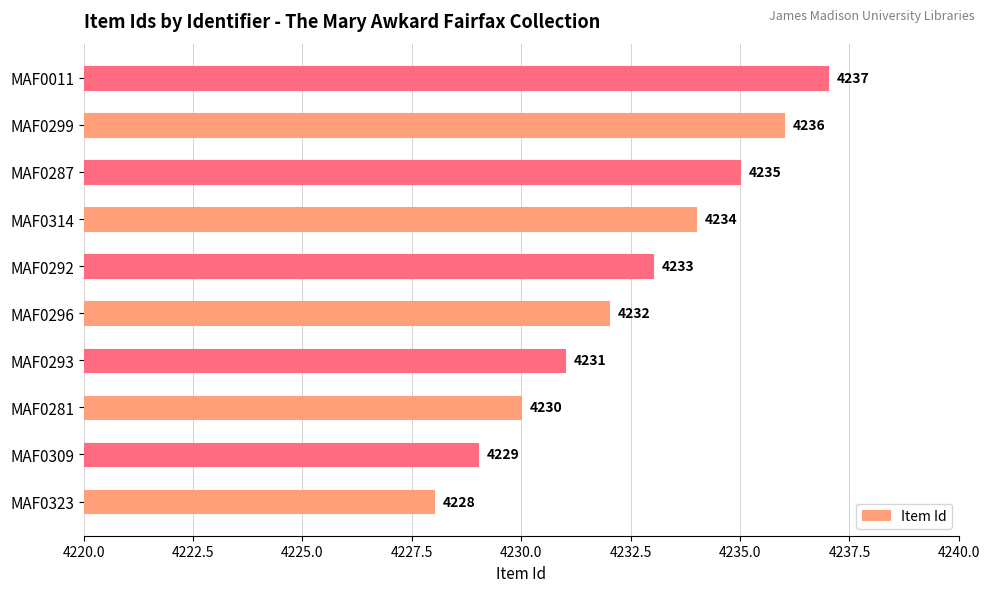

What is the maximum value shown in the chart?

4237